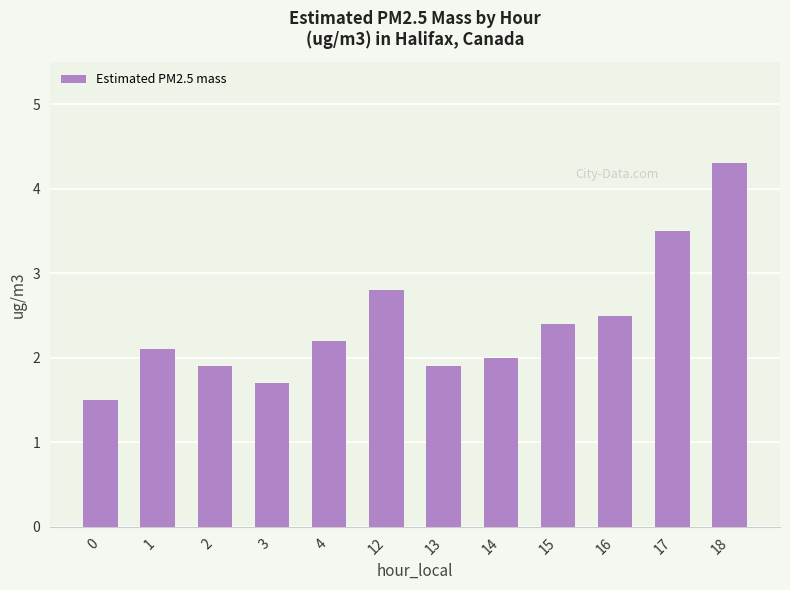

What is the change in value from 1 to 17?

+1.4